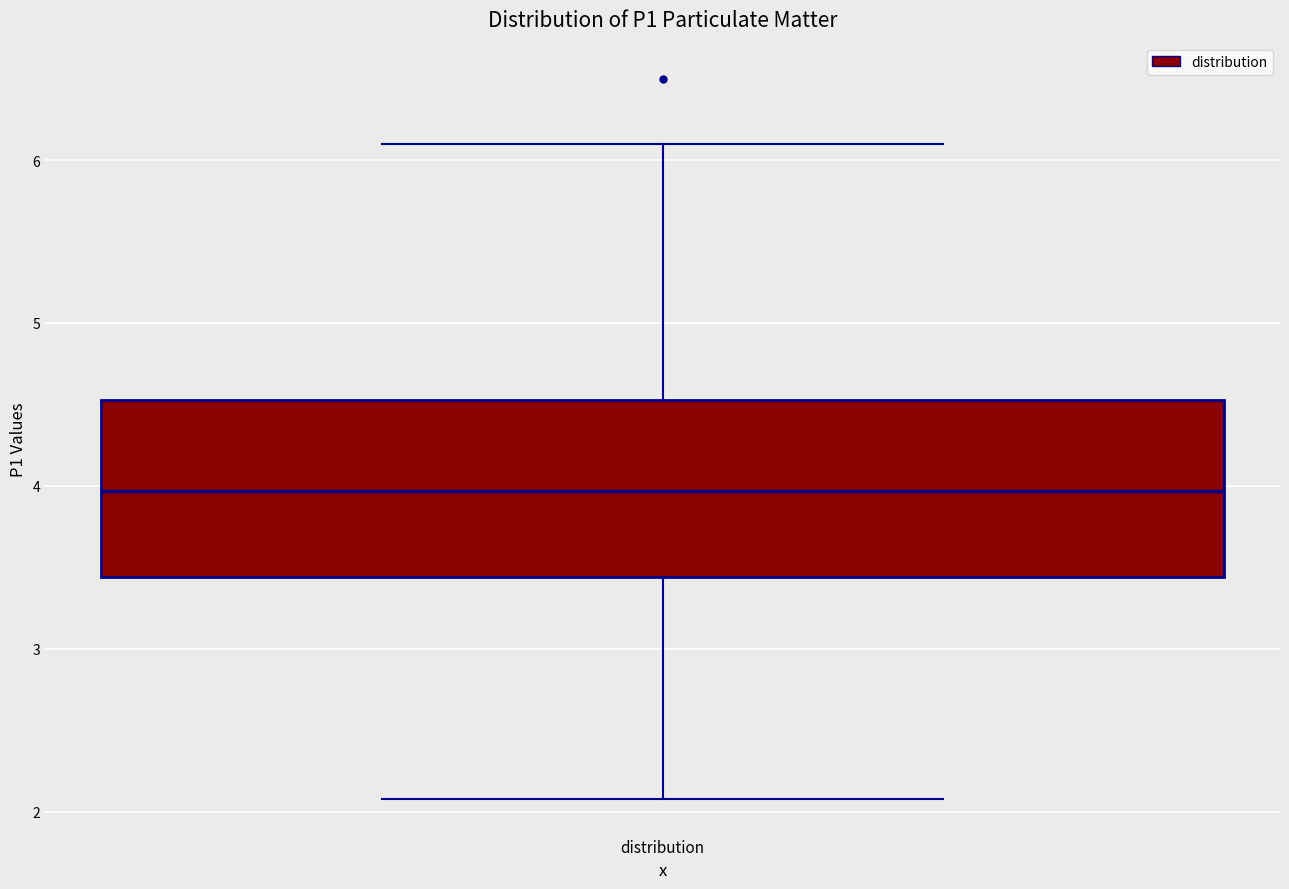

Where does the median line of the box for distribution sit on the y-axis? The values are not printed on the chart, so give them approximately, as read against the axis.

4.0